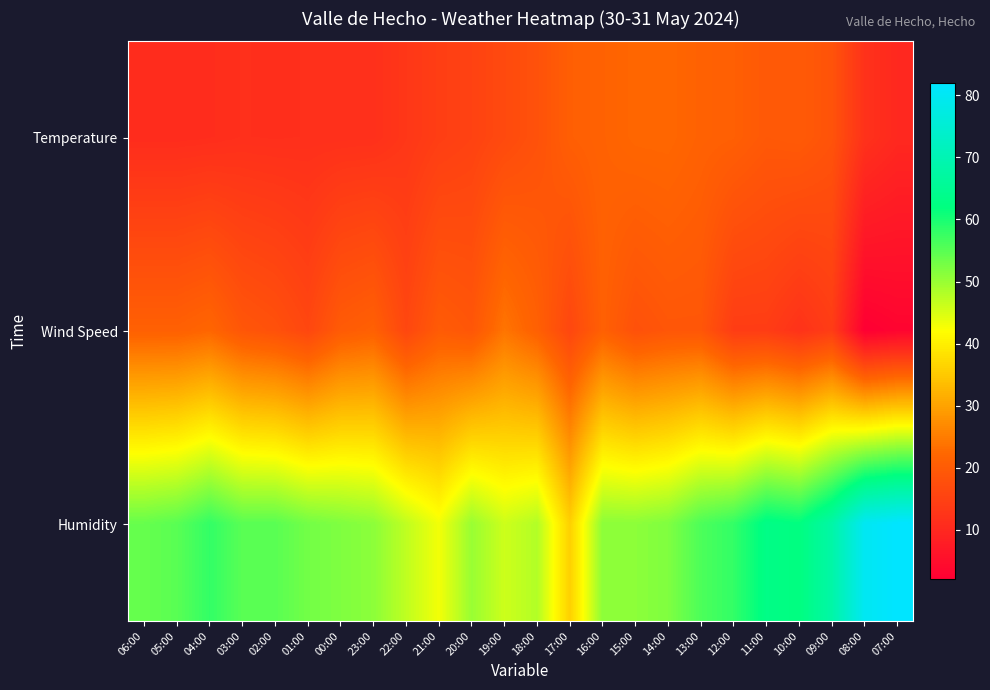

List the series in order of their peak value, lowest first.

Temperature, Wind Speed, Humidity